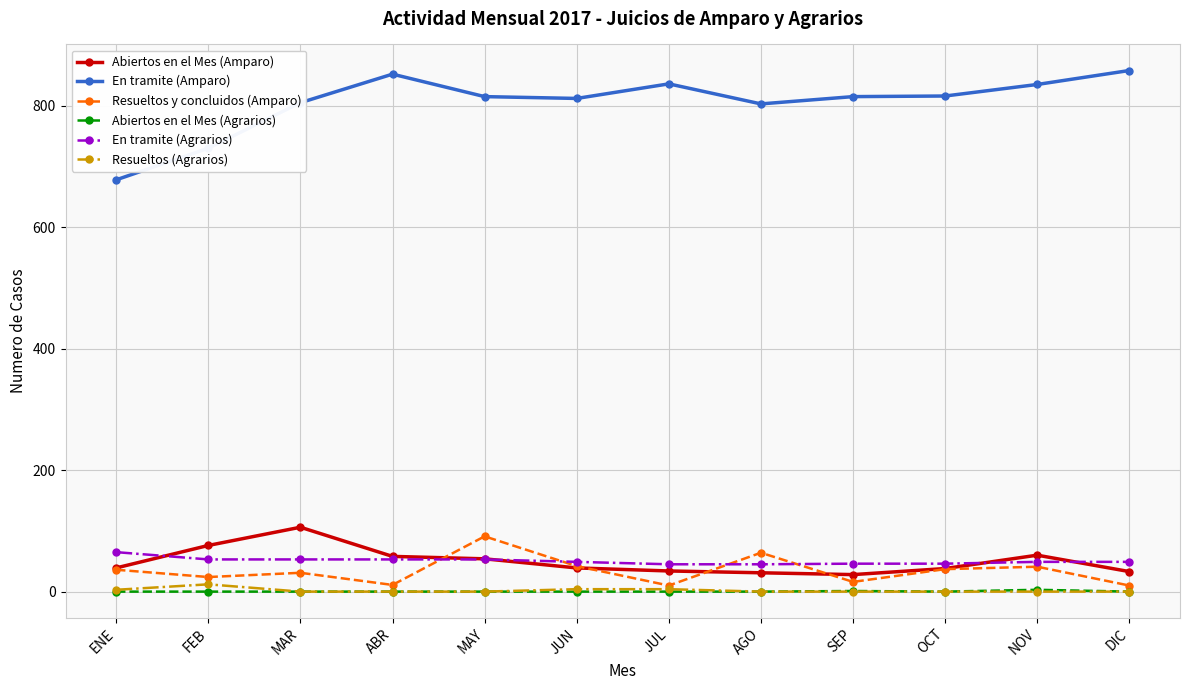

What position from the left is MAY?

5